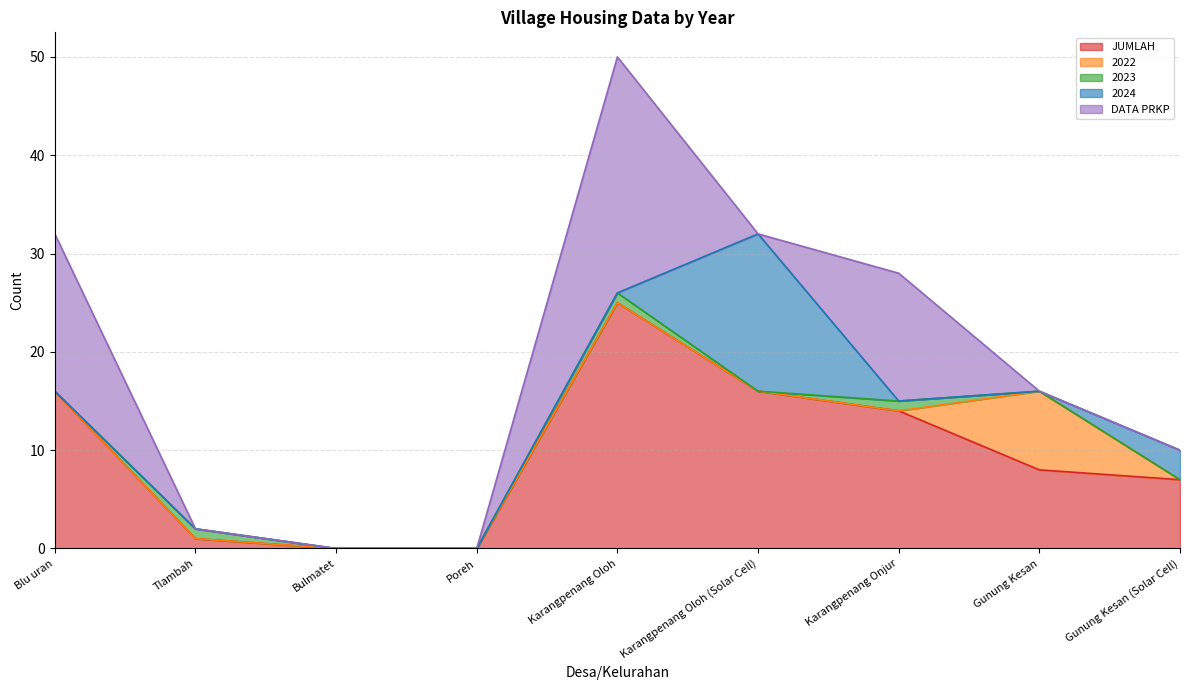

How many lines are shown in the chart?

5